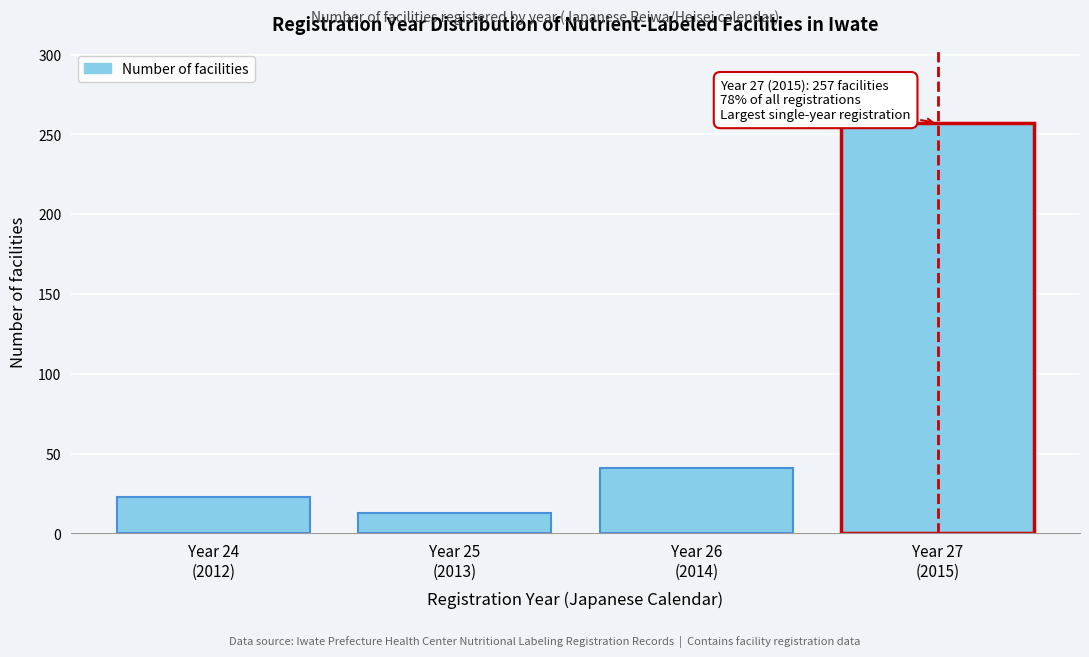

Reading left to right, list all the values displayed in this chart.

23	13	41	257